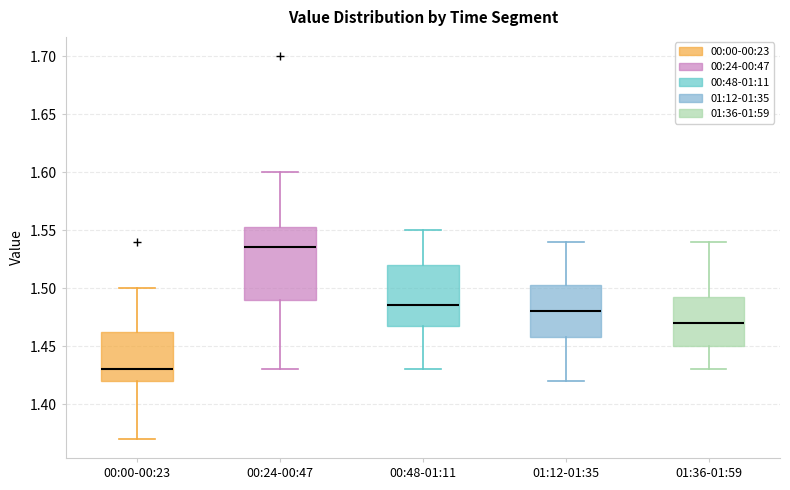

Which box's median line is the lowest?

00:00-00:23